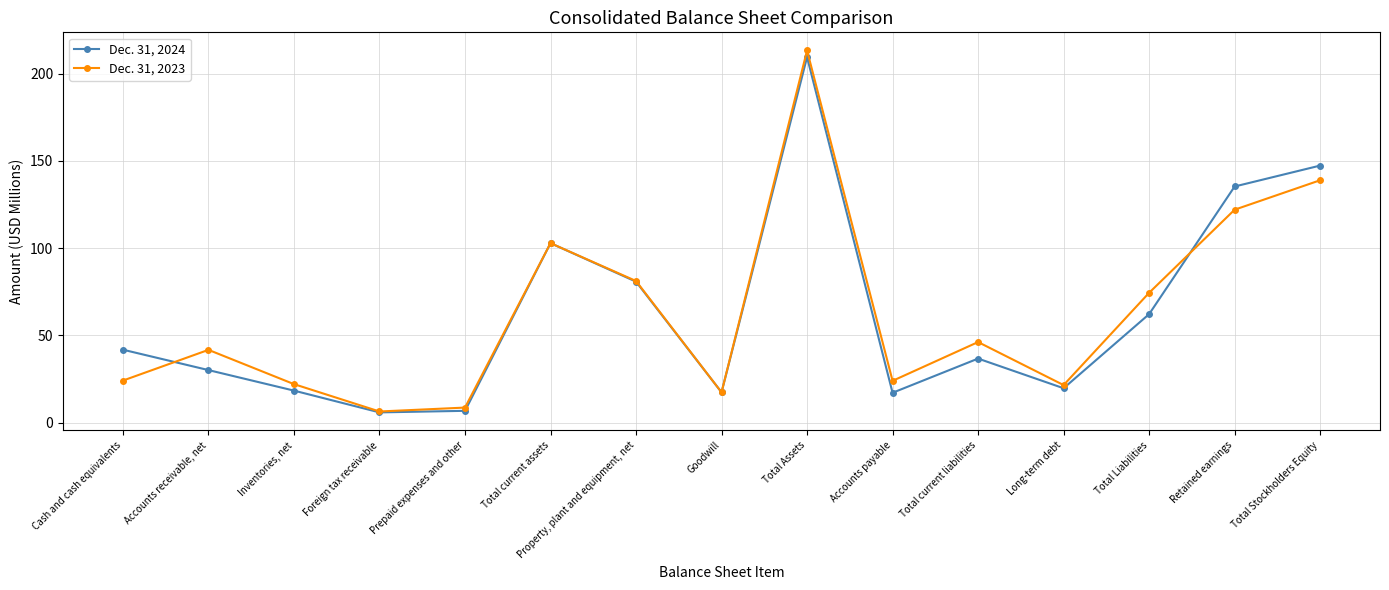

What is the total value across all series at Inventories, net?

40.4